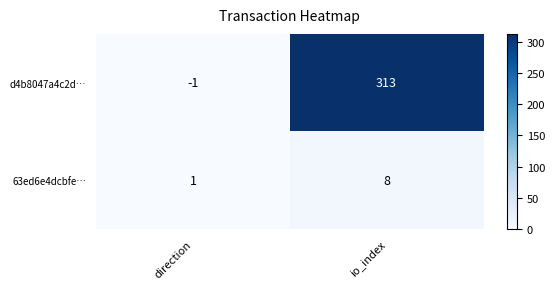

Is it true that d4b8047a4c2d… equals 111 at io_index?

False